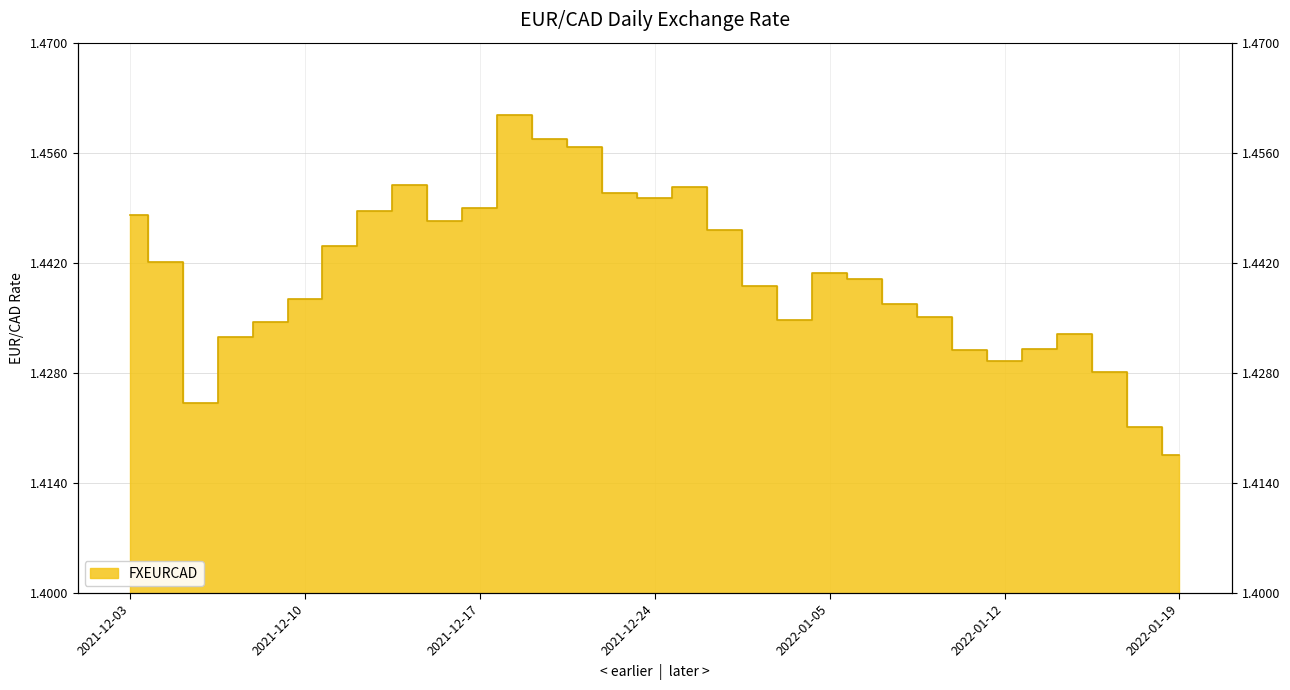

True or false: the data has more than 2 interior local peaks.

True